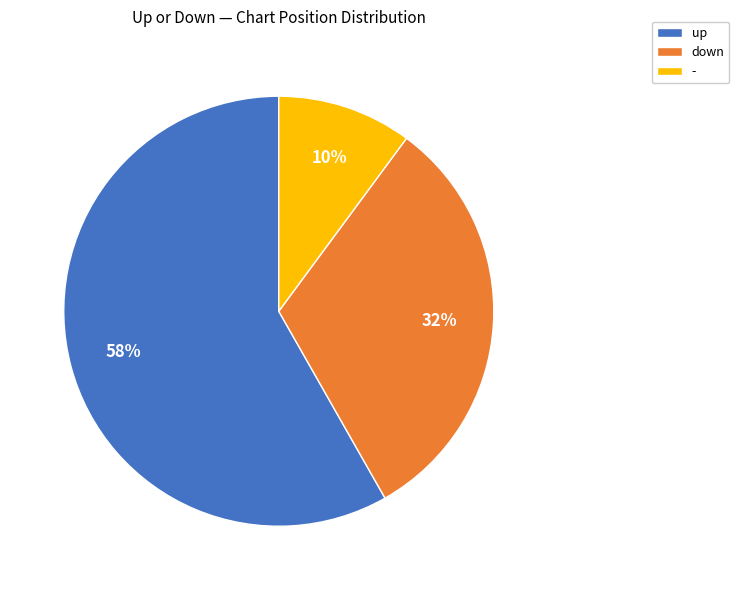

Is there a majority slice in this chart?

Yes